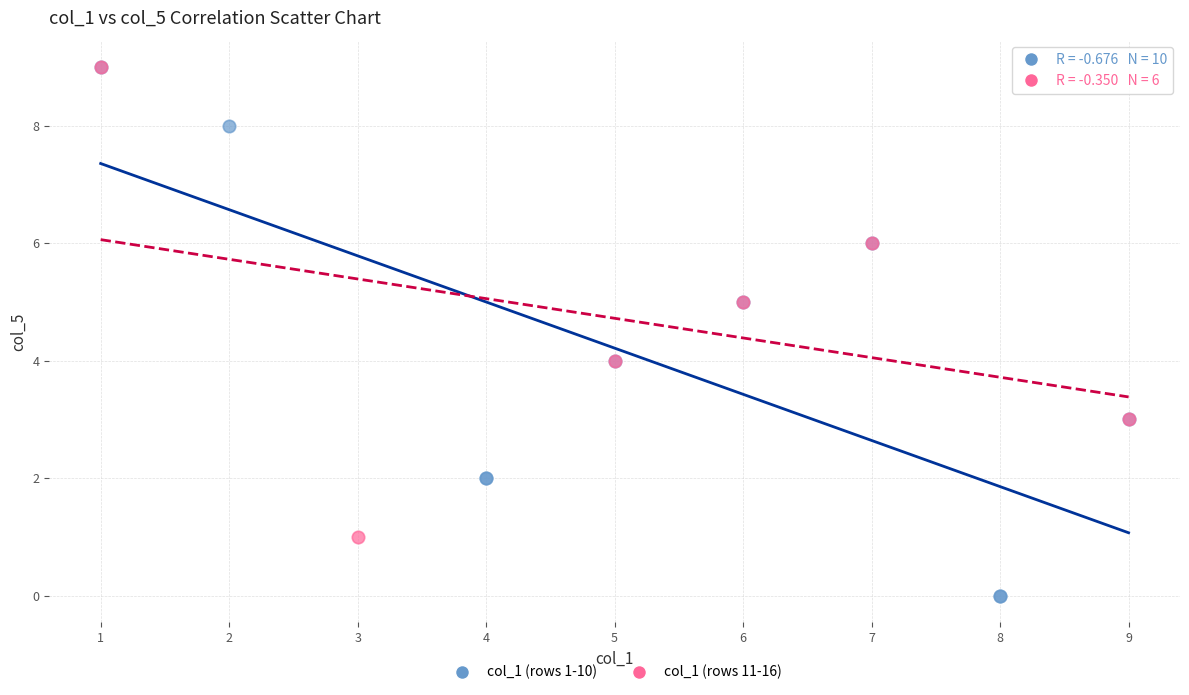

What are all the series names shown in the legend?

col_1 (rows 1-10), col_1 (rows 11-16)